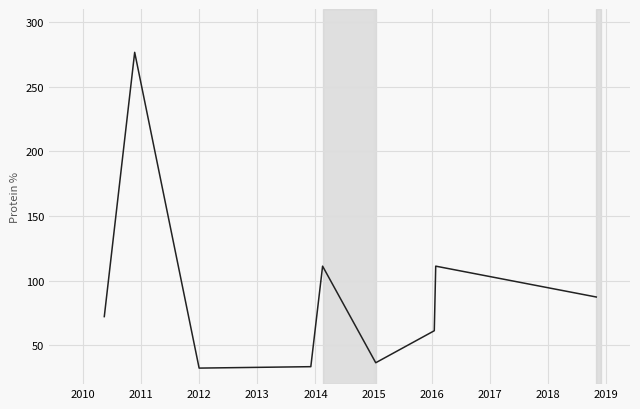

Count the number of categories in the chart.

9